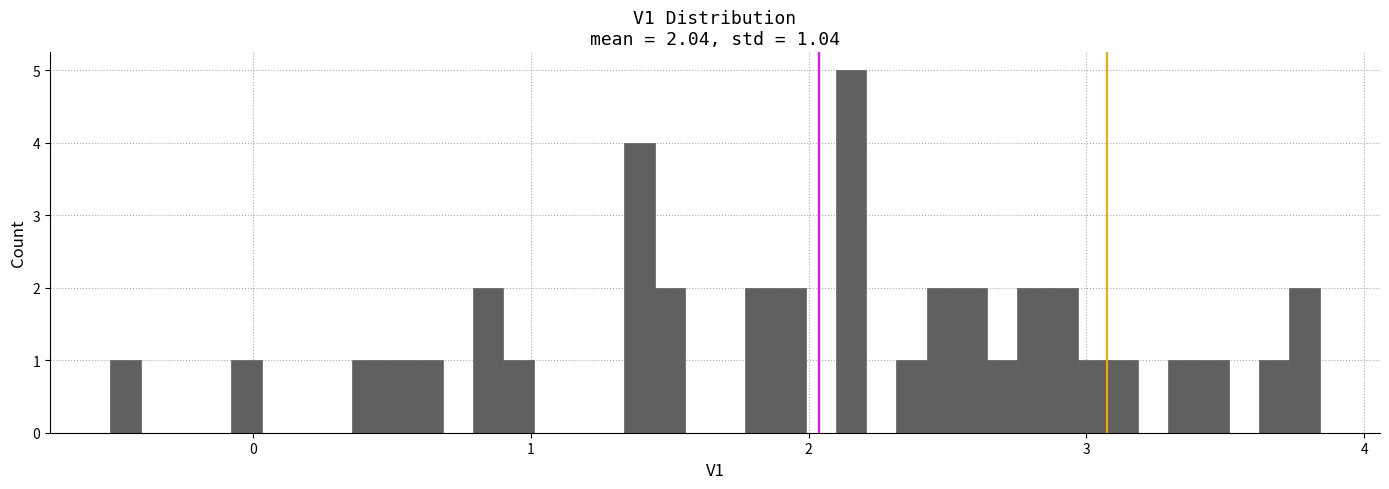

Around what value on the x-axis is the tallest bar? Give the approximate position of its centre, as read against the axis.

2.2